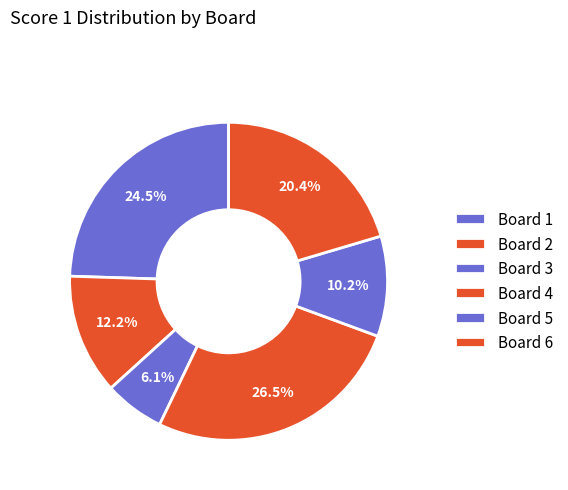

Does Board 6 account for over 50% of the chart?

No